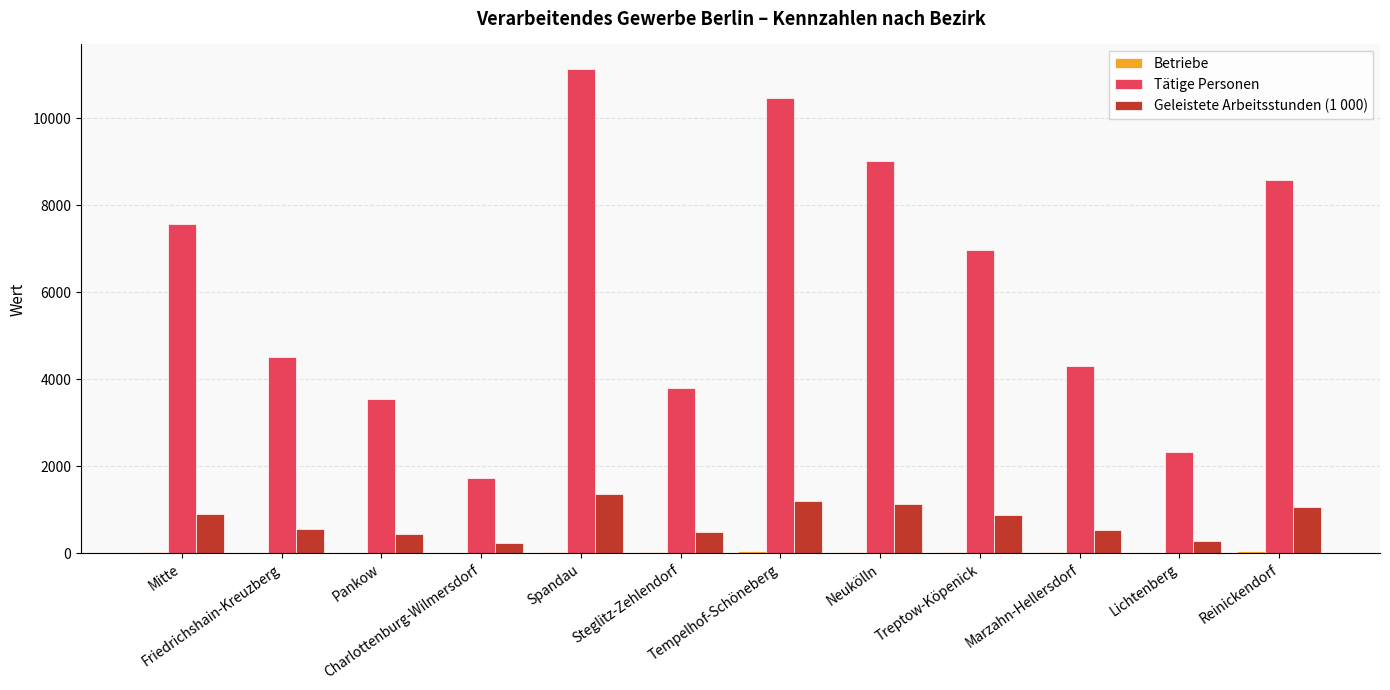

Which series has the largest total across all categories?

Tätige Personen